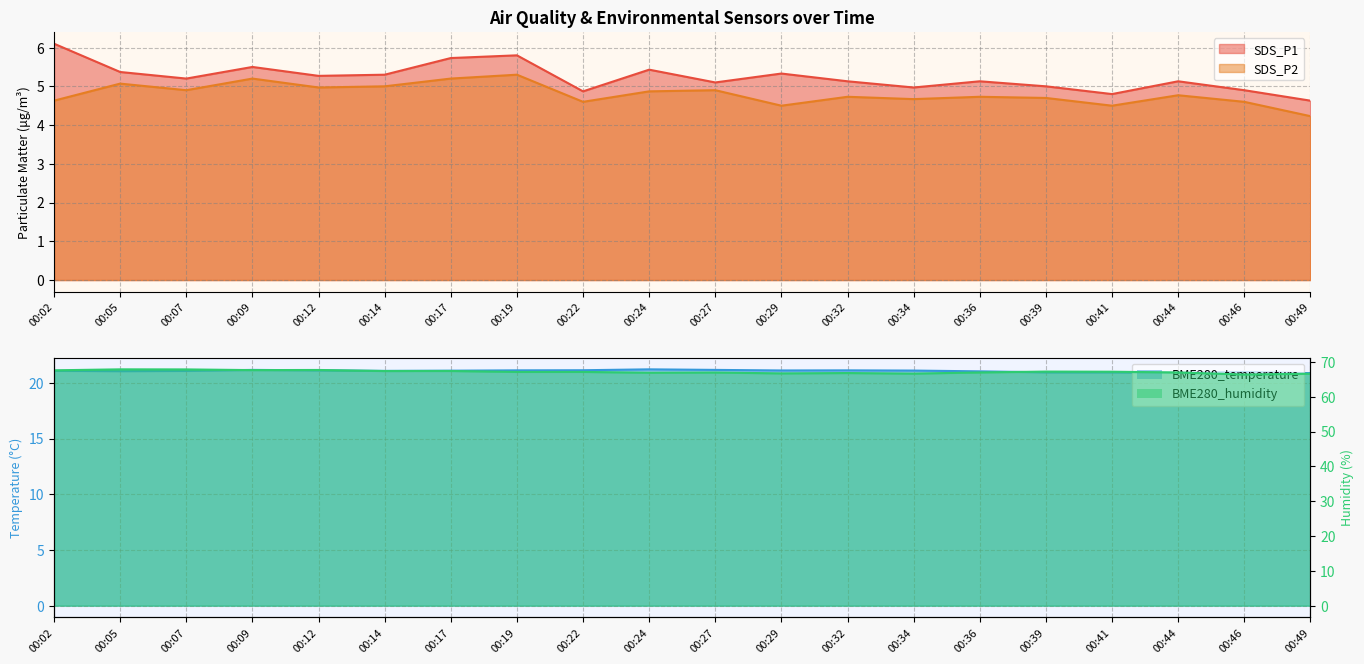

How many values in the BME280_humidity series exceed 67?

11